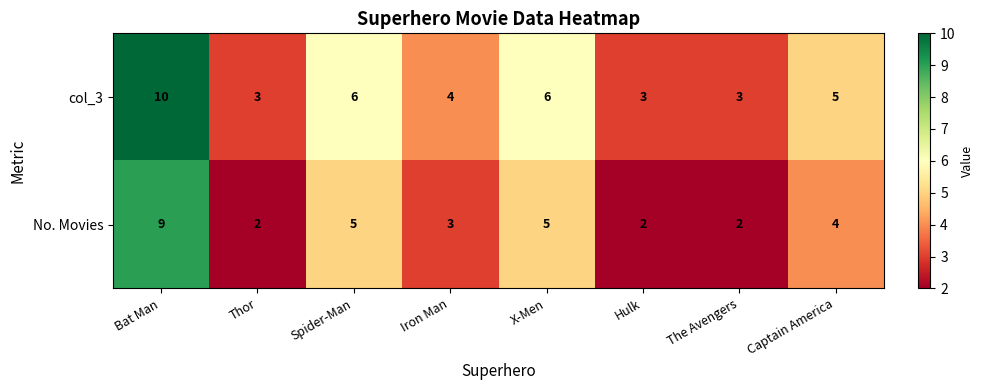

Reading left to right, what are all the values shown in this chart?

col_3: 10	3	6	4	6	3	3	5
No. Movies: 9	2	5	3	5	2	2	4